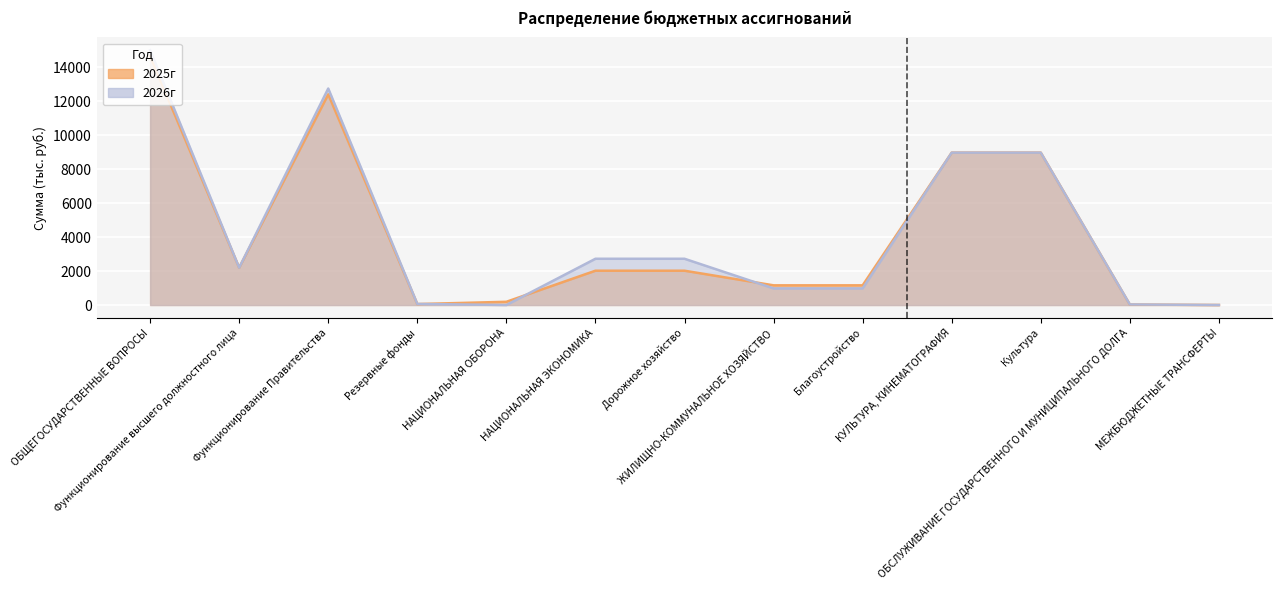

The value of 2026г at Культура is 8977.4. True or false?

True